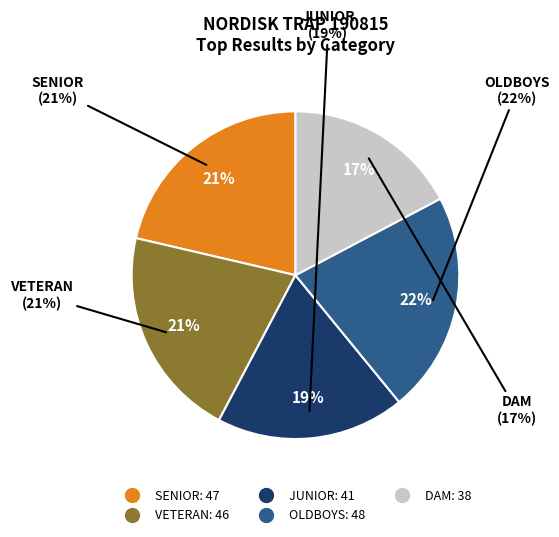

Is it true that VETERAN (Sten-Arne Johansson) is 13% of the pie?

False